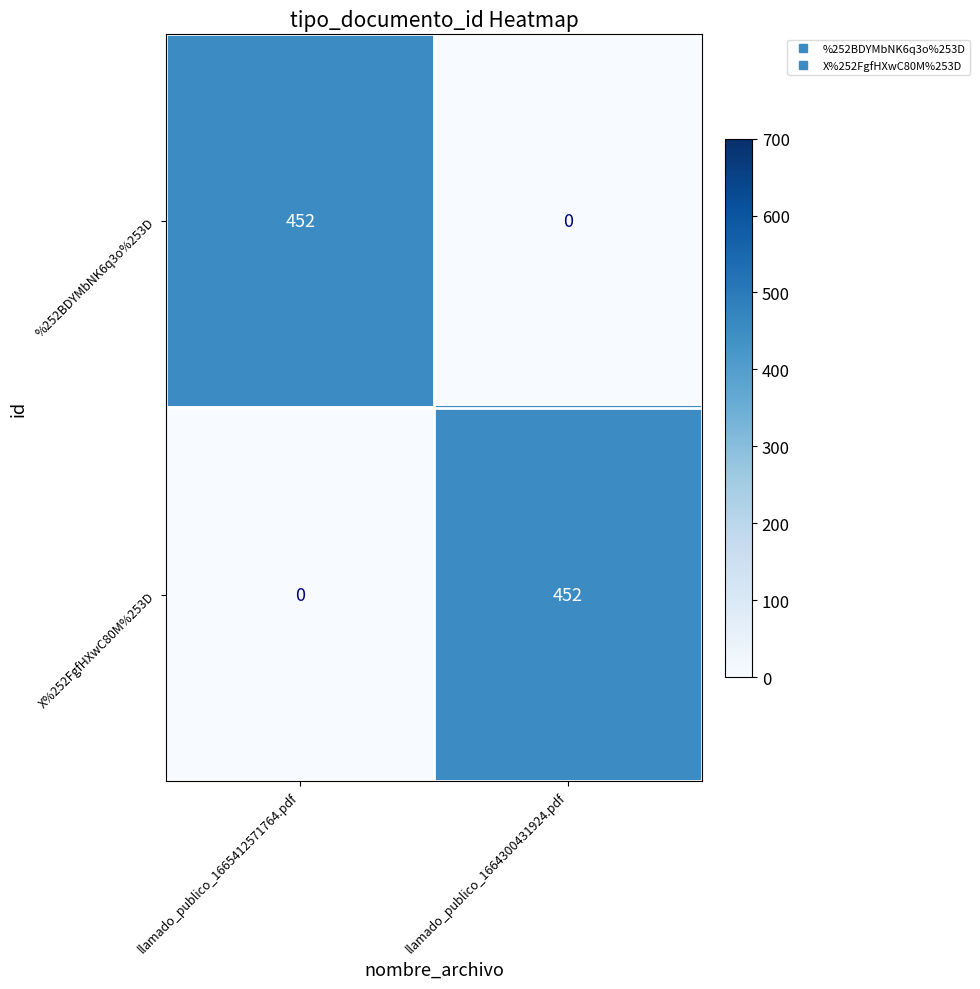

What is the average value of the %252BDYMbNK6q3o%253D series?

226